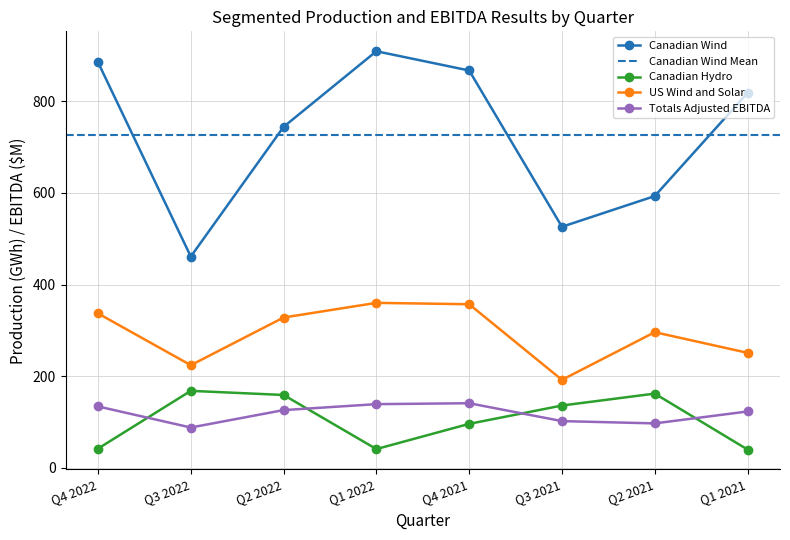

Does the chart have visible grid lines?

Yes